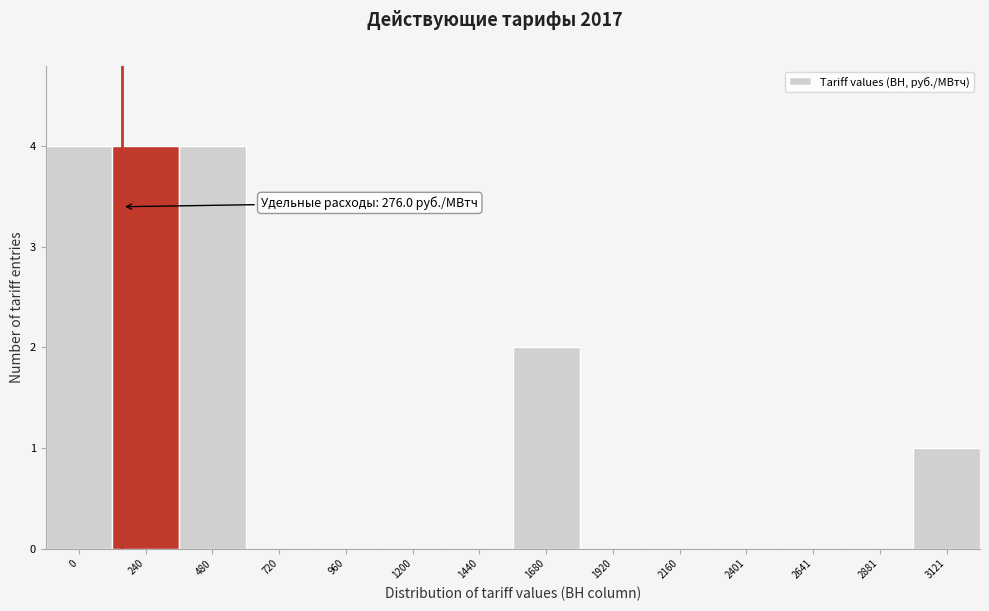

Reading left to right, transcribe all the data shown in this chart.

0=4	240=4	480=4	720=0	960=0	1200=0	1440=0	1680=2	1920=0	2160=0	2401=0	2641=0	2881=0	3121=1